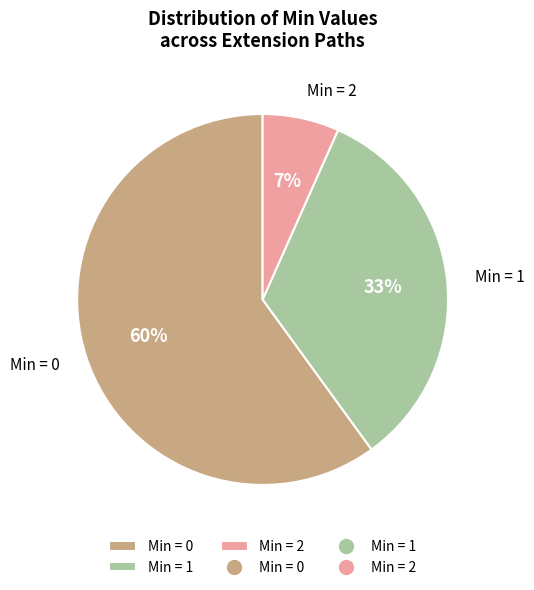

Between Min = 2 and Min = 1, which is larger?

Min = 1